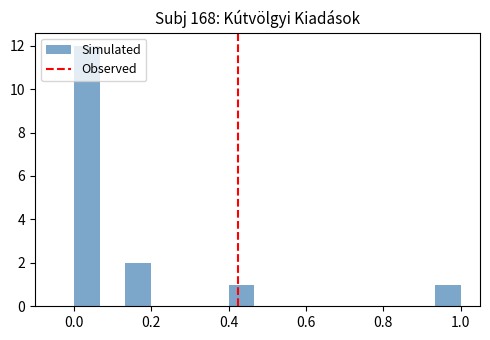

Read against the x-axis, roughly where is the centre of the tallest bar?

0.04